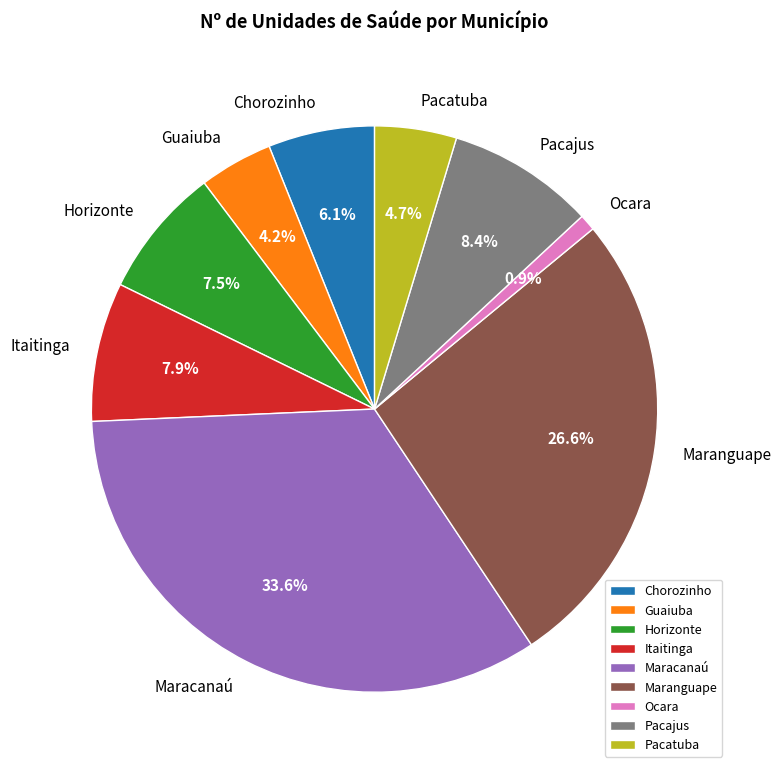

The Pacajus slice represents 1% of the pie. True or false?

False